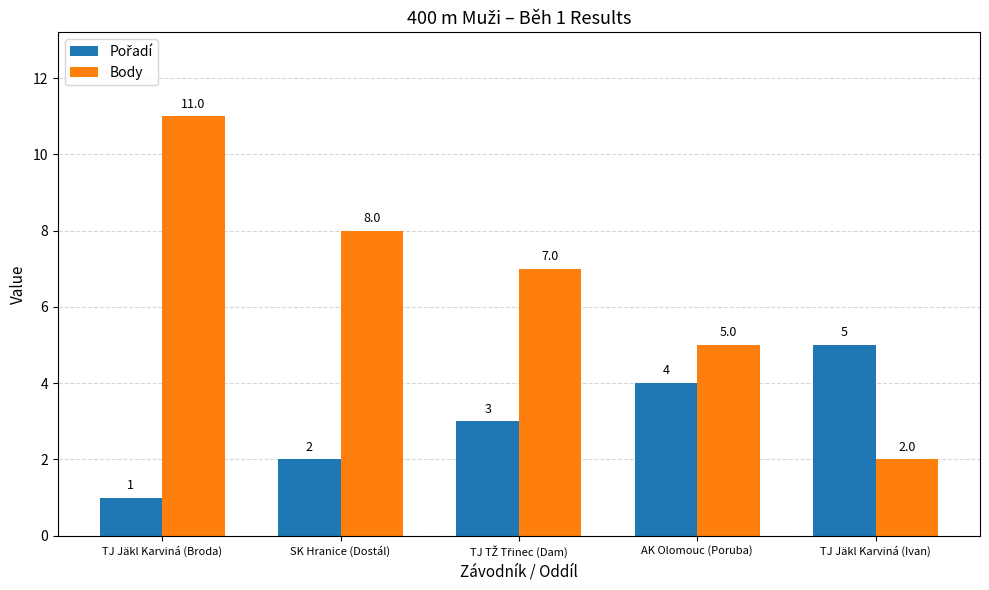

What is the maximum value shown in the chart?

11